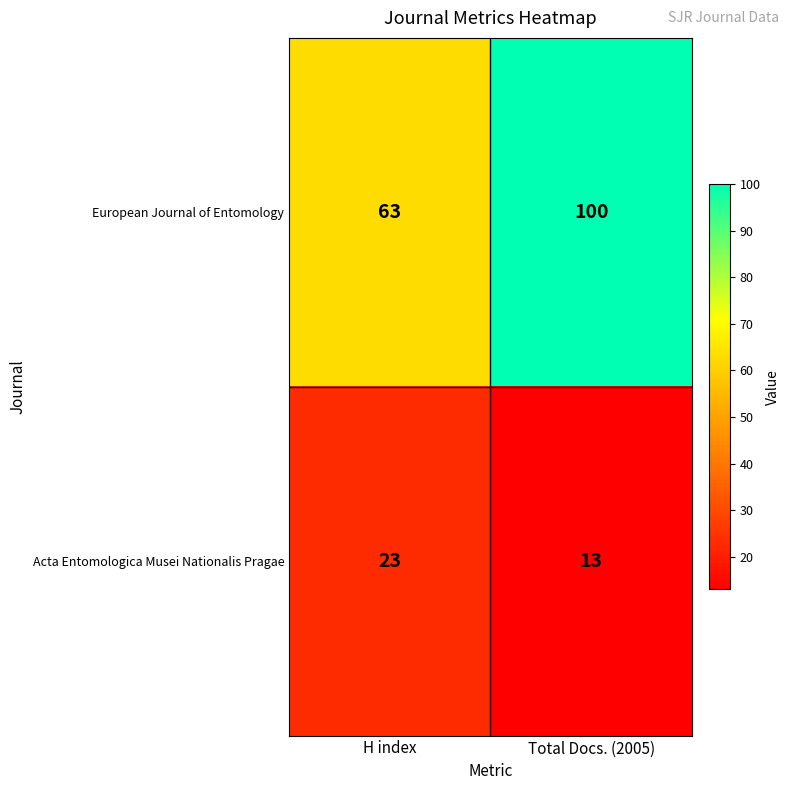

What value does the European Journal of Entomology series have at H index?

63